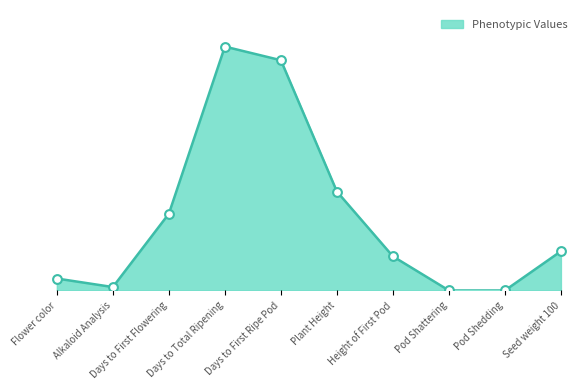

What is the change in value from Flower color to Seed weight 100?

+16